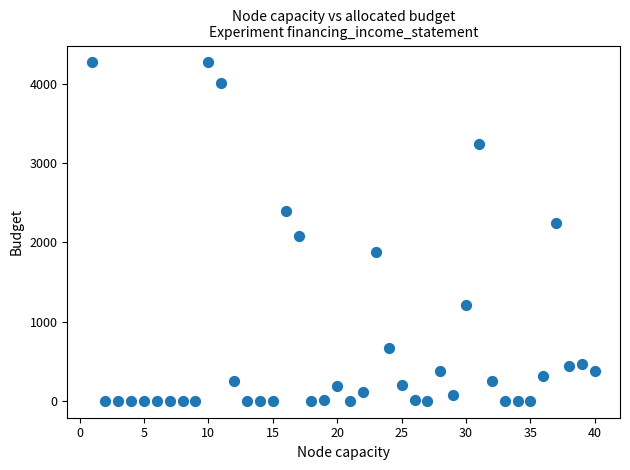

What Y value in the scatter plot is closest to 2134?

2080